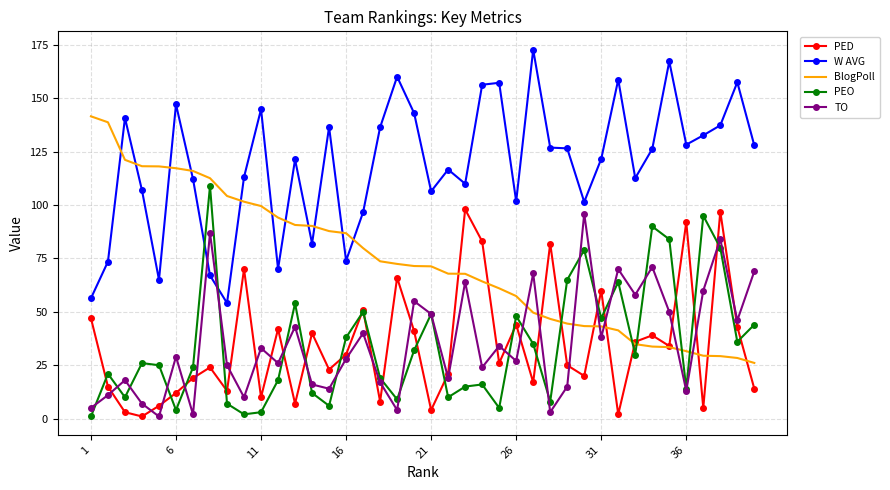

At how many categories does at least one series exceed 93?

38